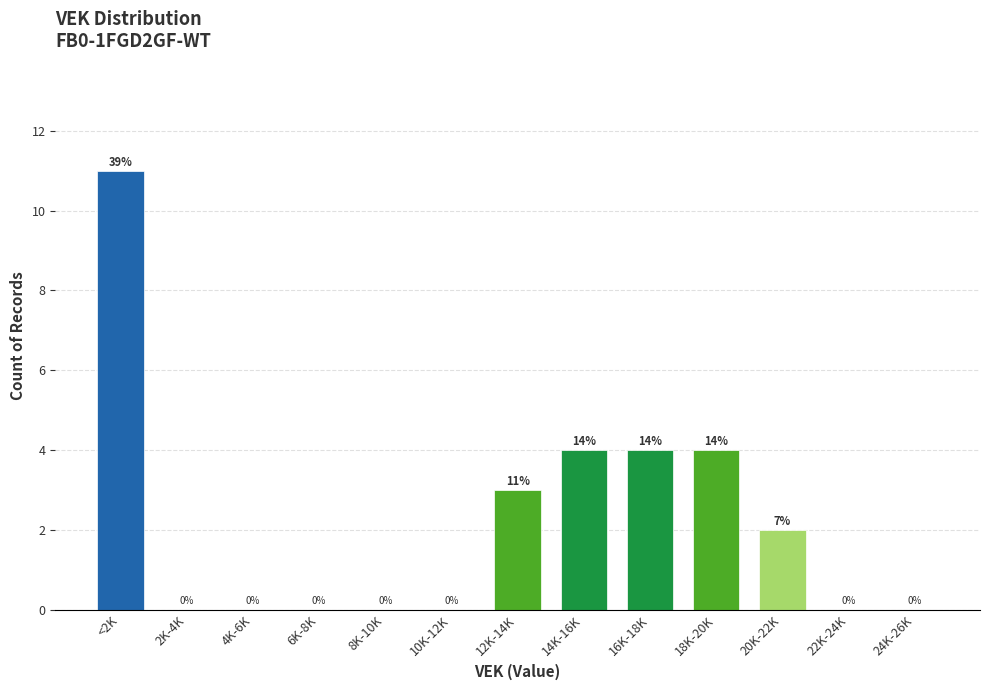

Reading left to right, list all the values displayed in this chart.

<2K=11	2K-4K=0	4K-6K=0	6K-8K=0	8K-10K=0	10K-12K=0	12K-14K=3	14K-16K=4	16K-18K=4	18K-20K=4	20K-22K=2	22K-24K=0	24K-26K=0